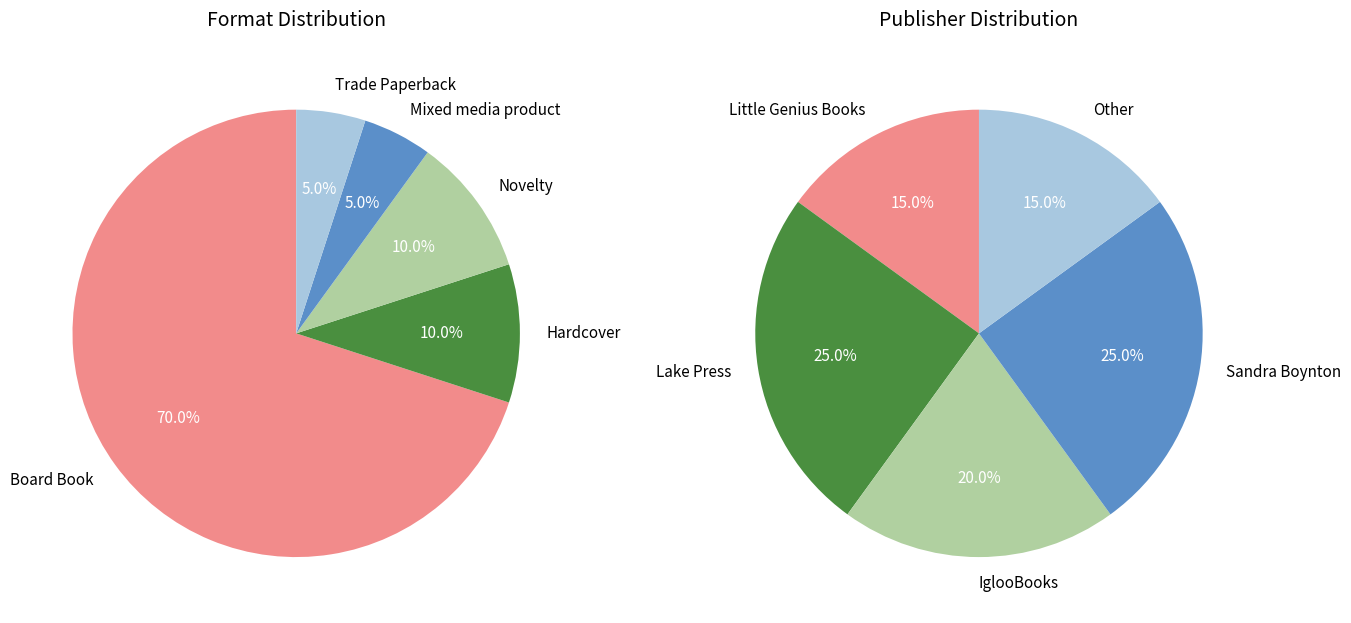

Is Little Genius Books the majority of the pie?

No